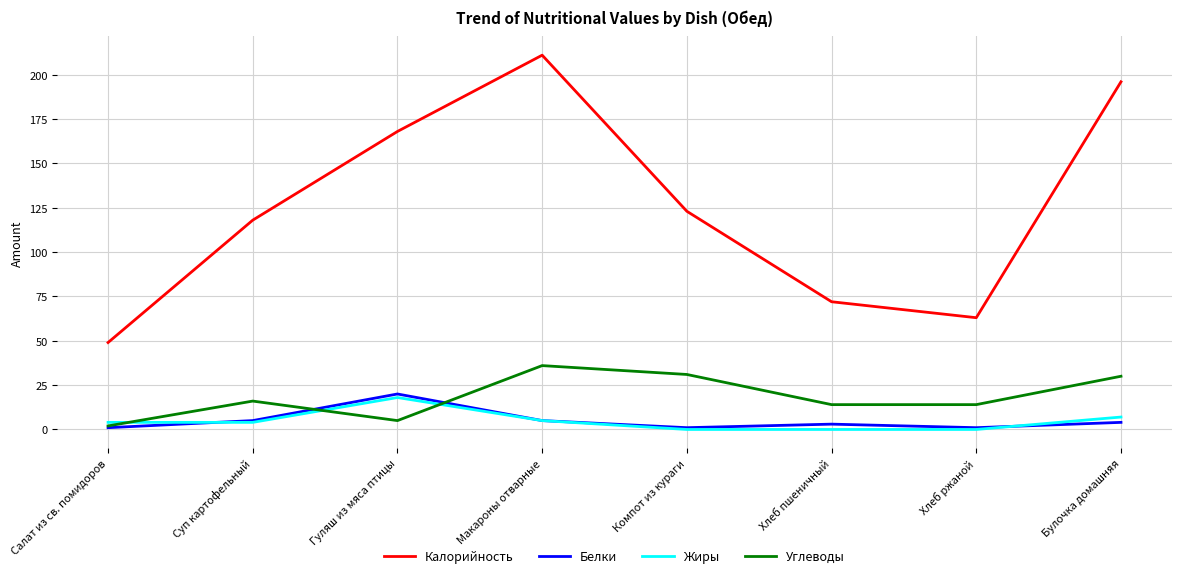

What is the sum of all Калорийность values?

1000